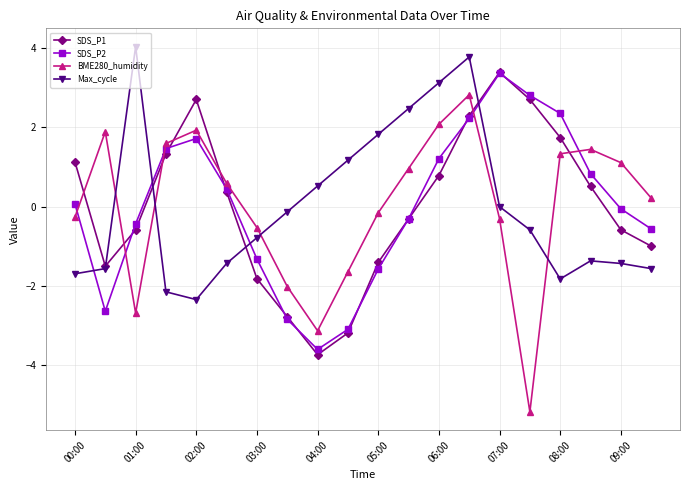

True or false: BME280_humidity and Max_cycle cross at least once.

True